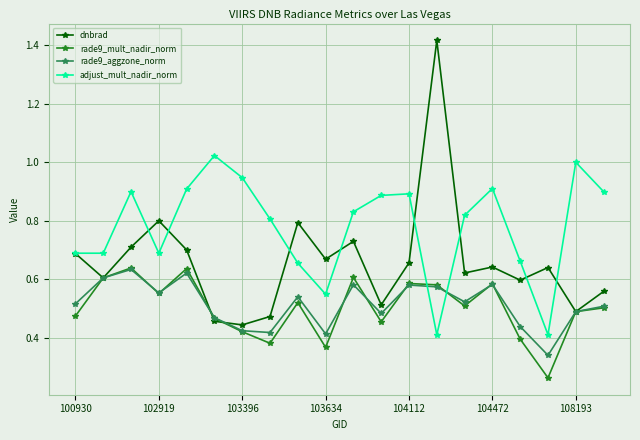

Does the chart display data point markers on the line(s)?

Yes